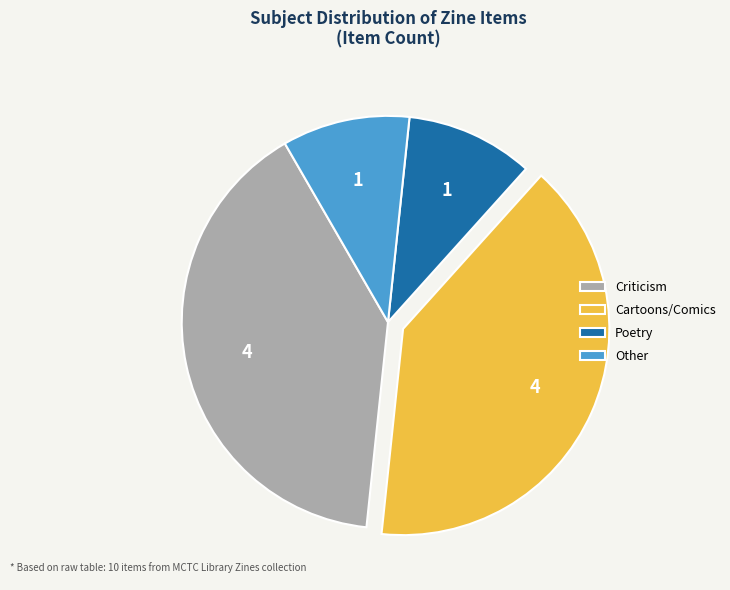

Is there a majority slice in this chart?

No